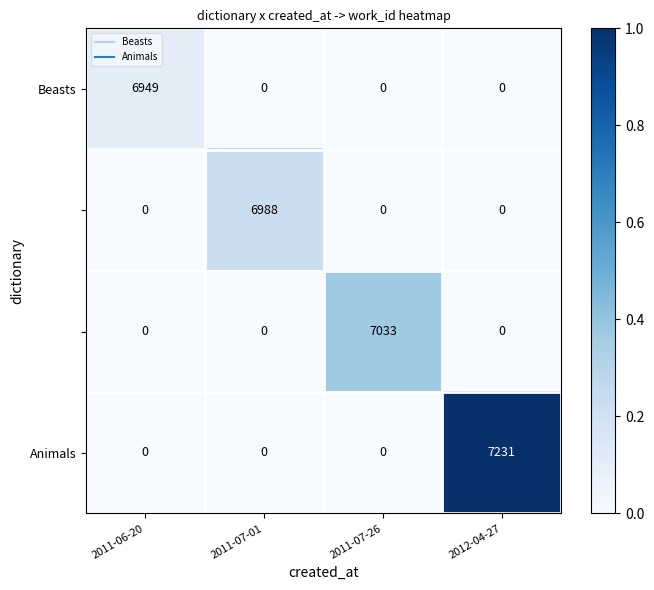

How many categories are shown in the chart?

4